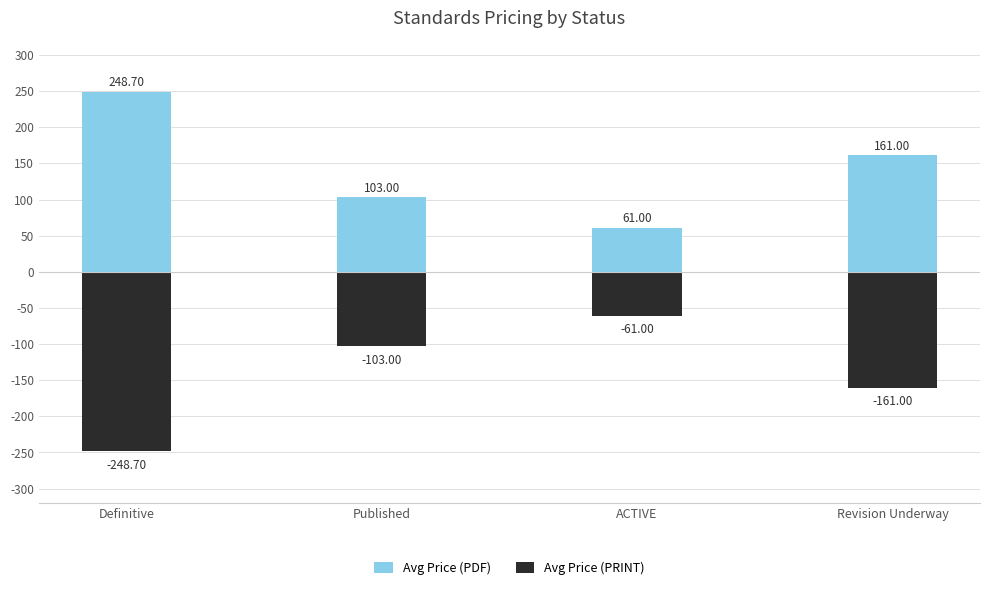

What is the difference between the highest and lowest values at Revision Underway?

322.0